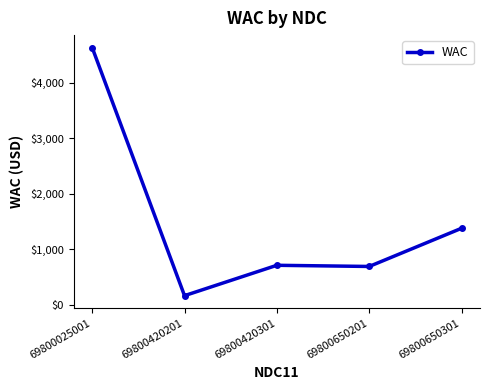

Does the chart have visible grid lines?

No